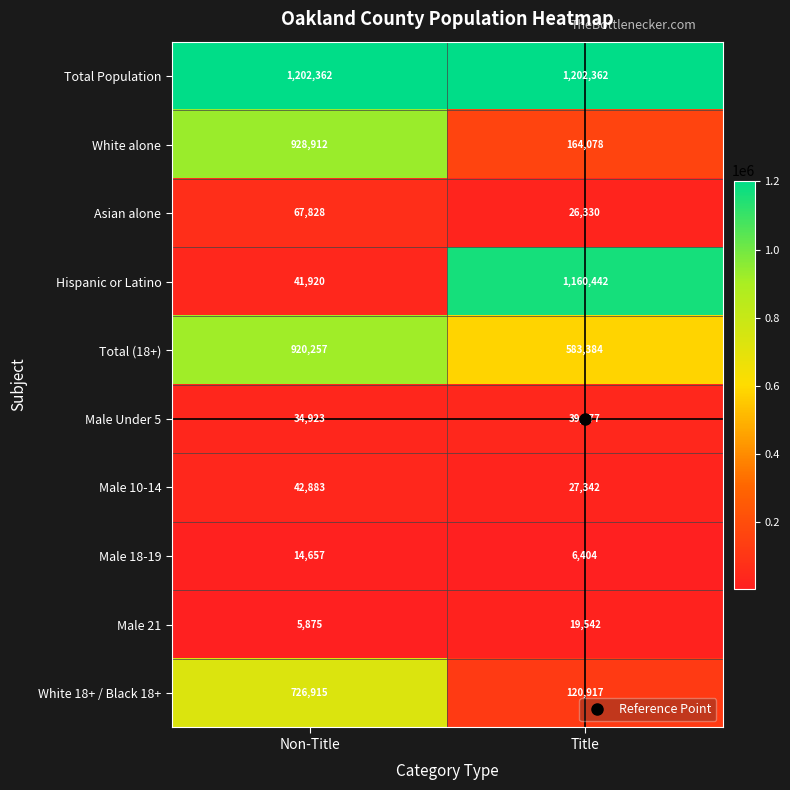

Is it true that Total Population equals 1202362 at Title?

True